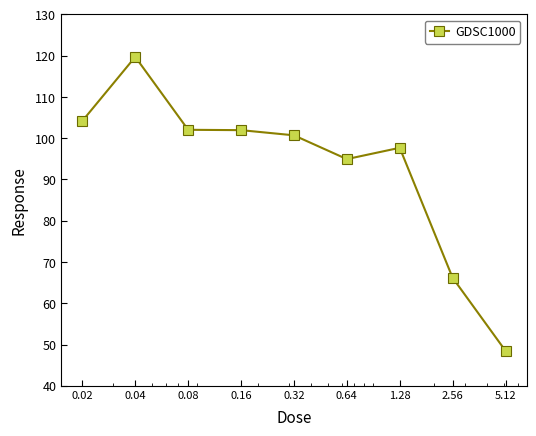

What is the value of the 6th point from the left?

94.9